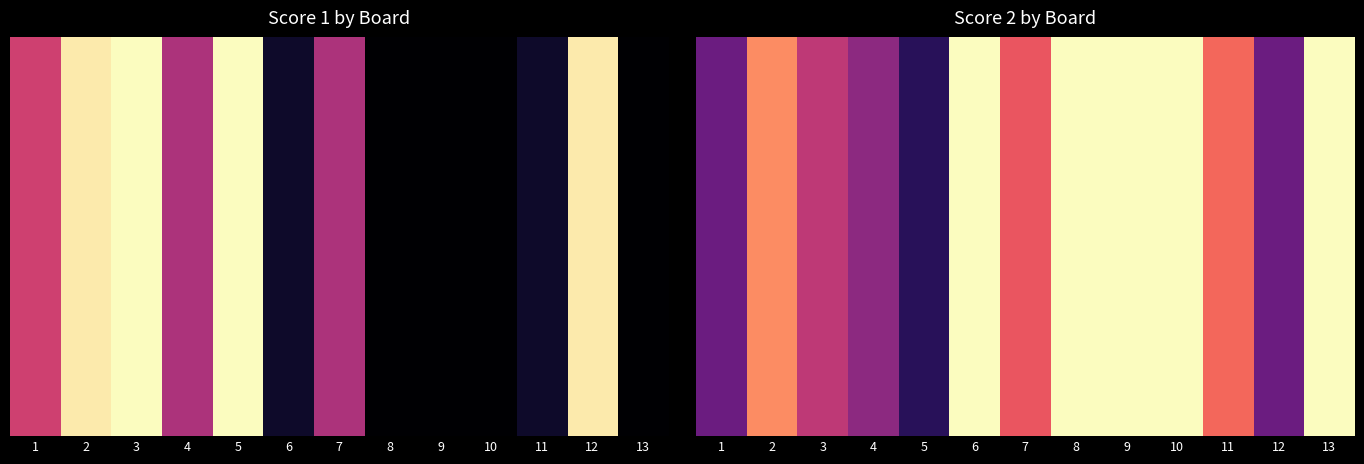

What is the sum of the values at 10 and 9?

50